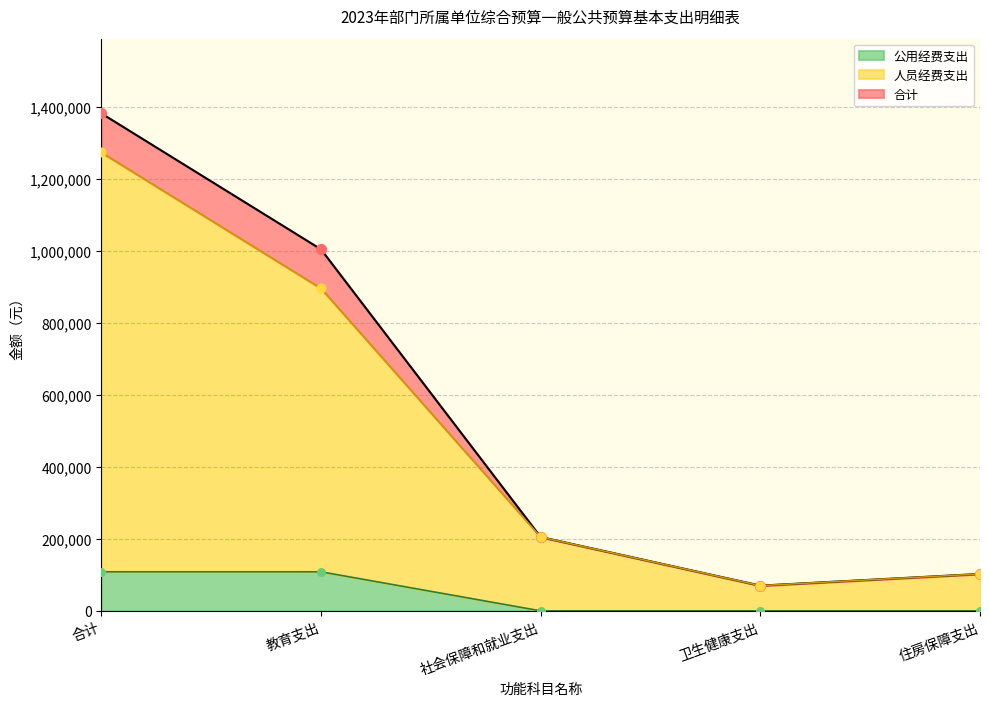

Which series reaches the minimum Y coordinate?

公用经费支出